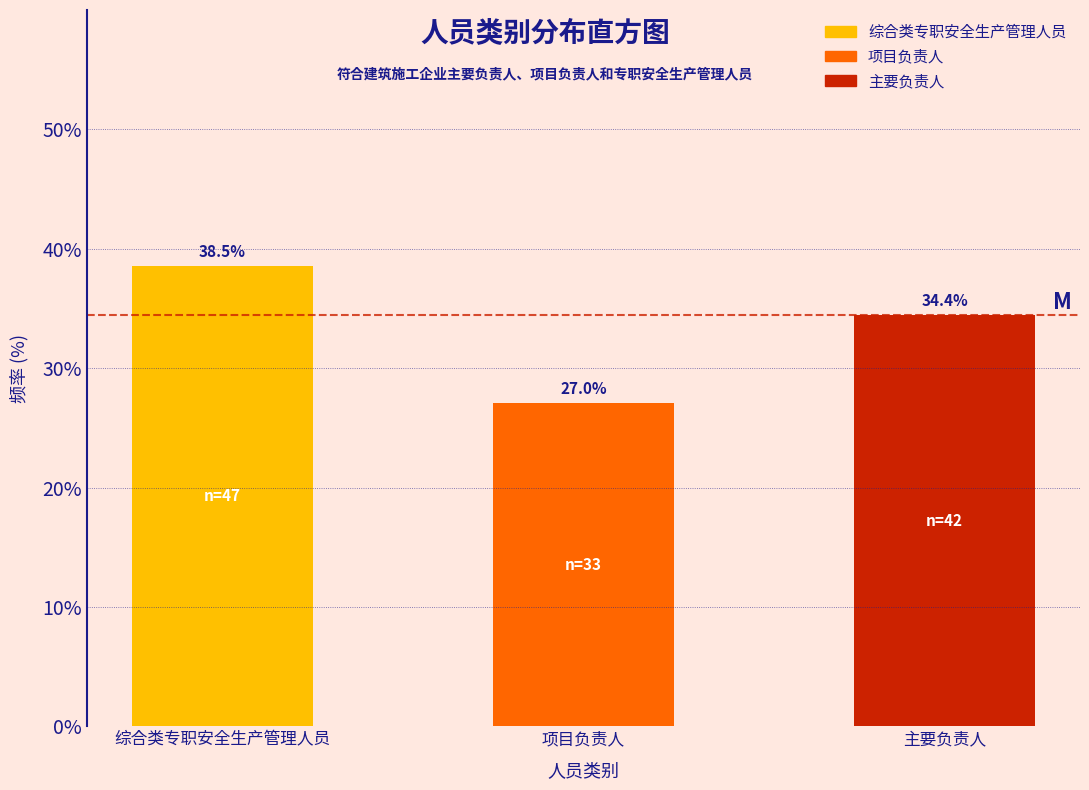

Reading left to right, what are all the values shown in this chart?

综合类专职安全生产管理人员=38.5	项目负责人=27.0	主要负责人=34.4